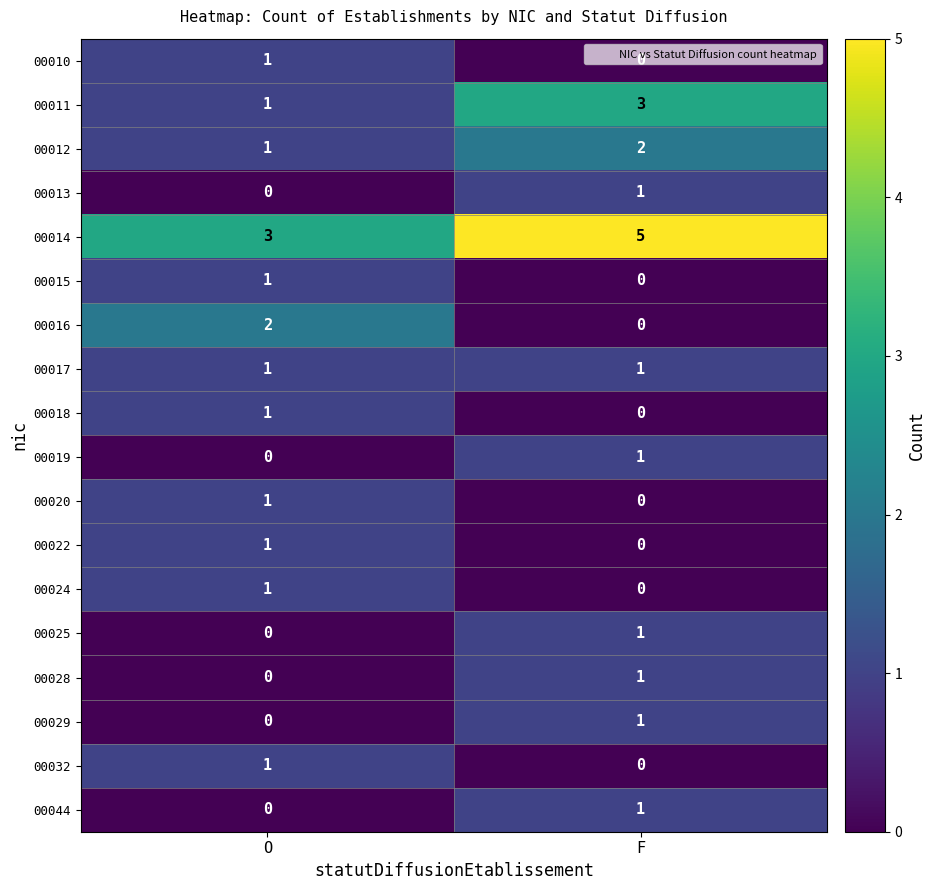

Rank the categories by 00016 value from highest to lowest.

O, F